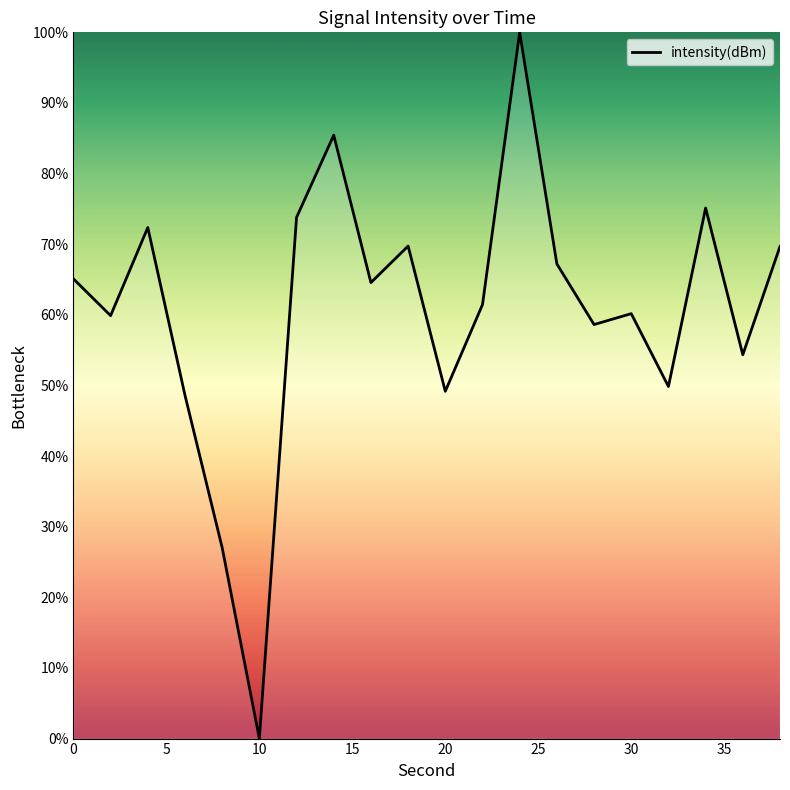

What is the maximum value shown in the chart?

100.0